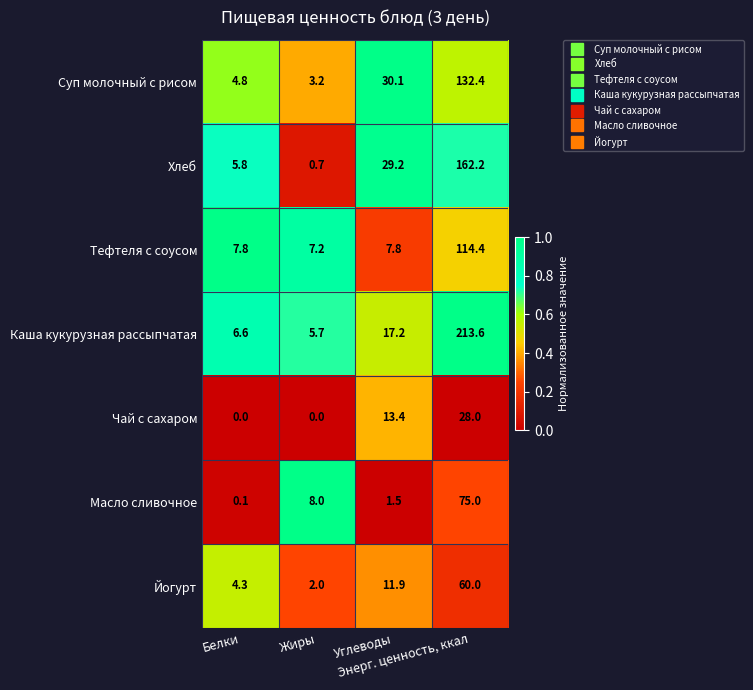

What is the difference between the maximum and minimum values in the Суп молочный с рисом series?

129.2